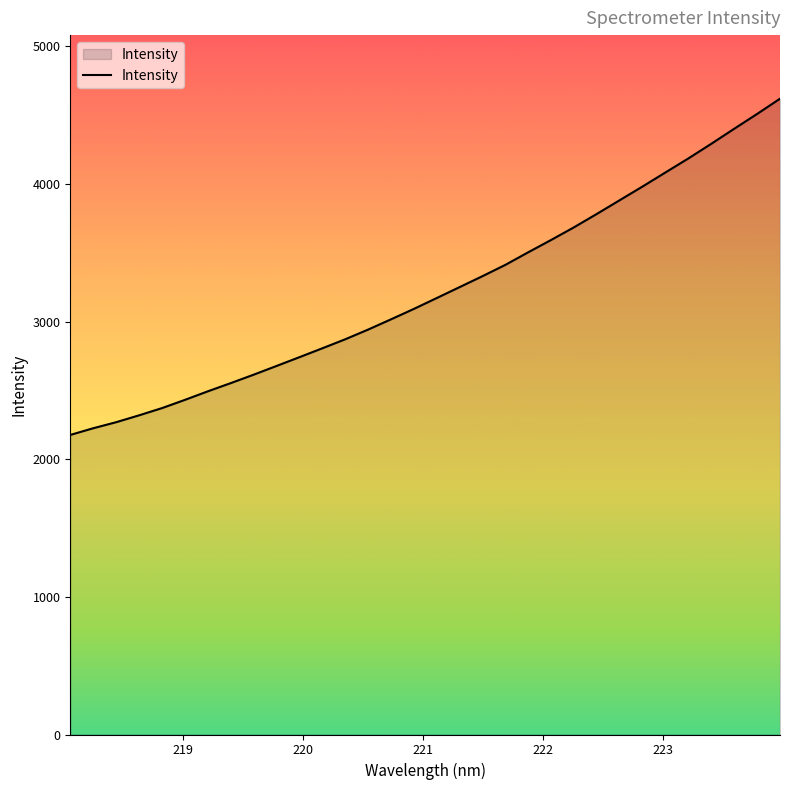

What is the difference between the maximum and minimum values?

2442.6